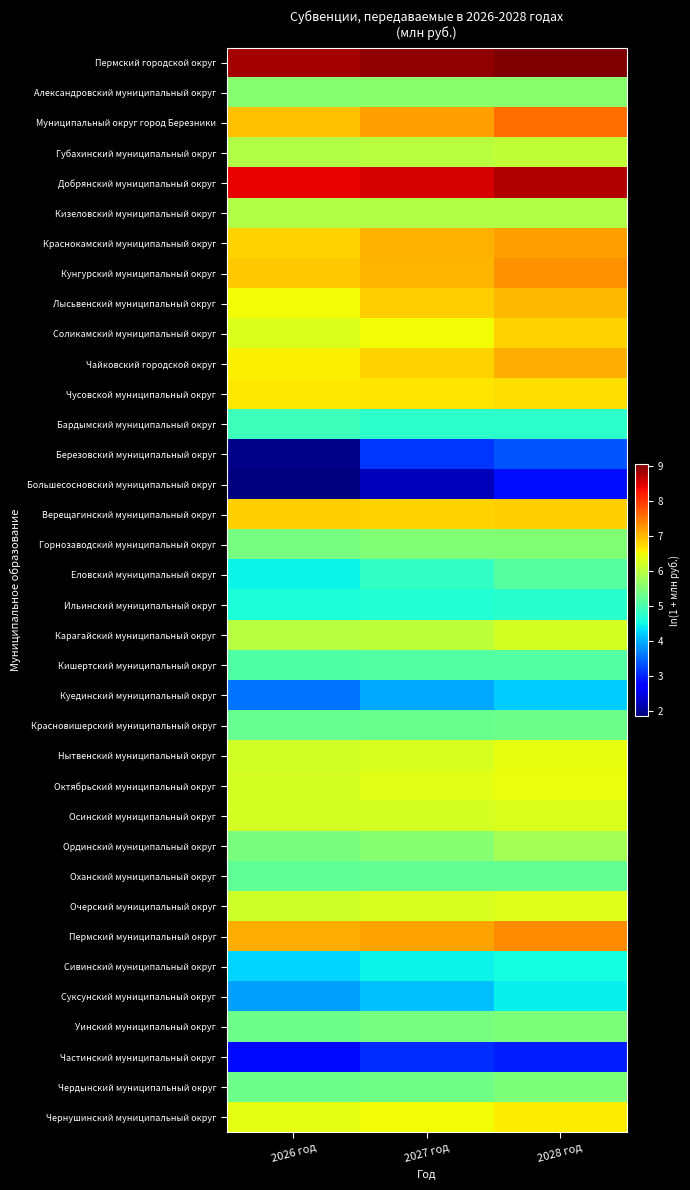

What is the smallest value displayed?

1.8